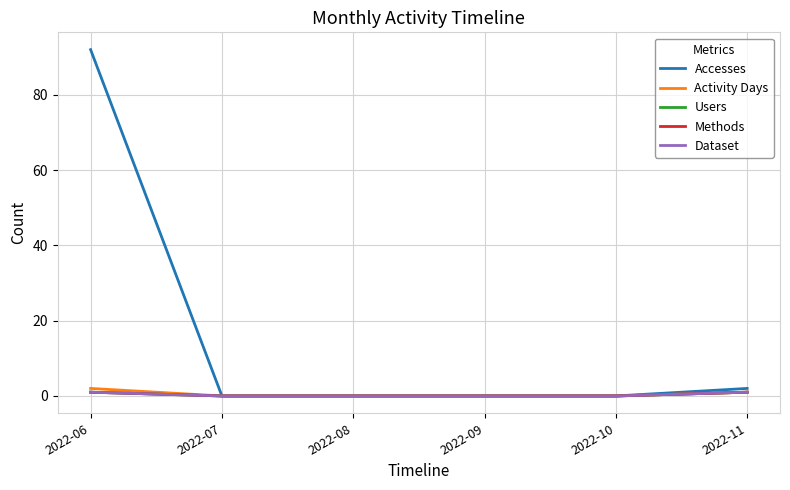

At which label does Users reach its minimum?

2022-07